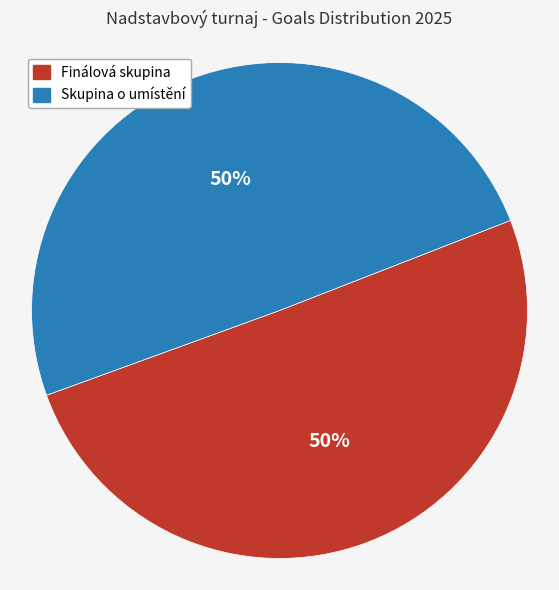

To the nearest percent, what is the average slice percentage?

50%